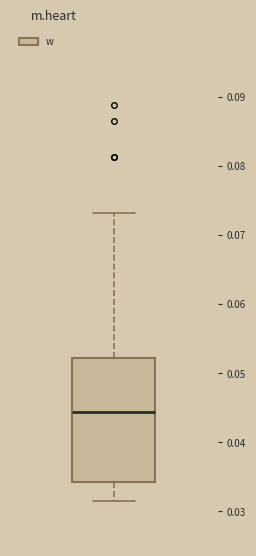

Transcribe this box plot: give where the median line is, the range the box spans, and where the two whiskers end, as read against the y-axis. The values are not printed on the chart, so give them approximately, as read against the axis.

median 0.044, box 0.034 to 0.052, whiskers 0.032 to 0.073